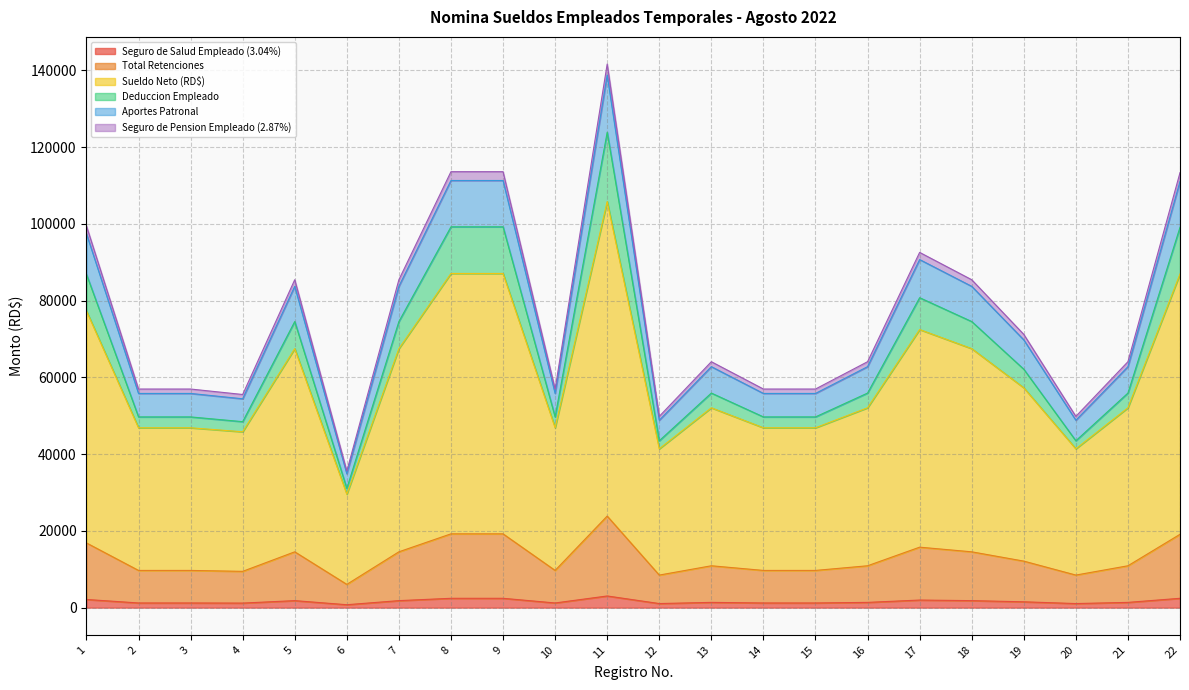

The Seguro de Salud Empleado (3.04%) series shows 418.6 at 18. True or false?

False